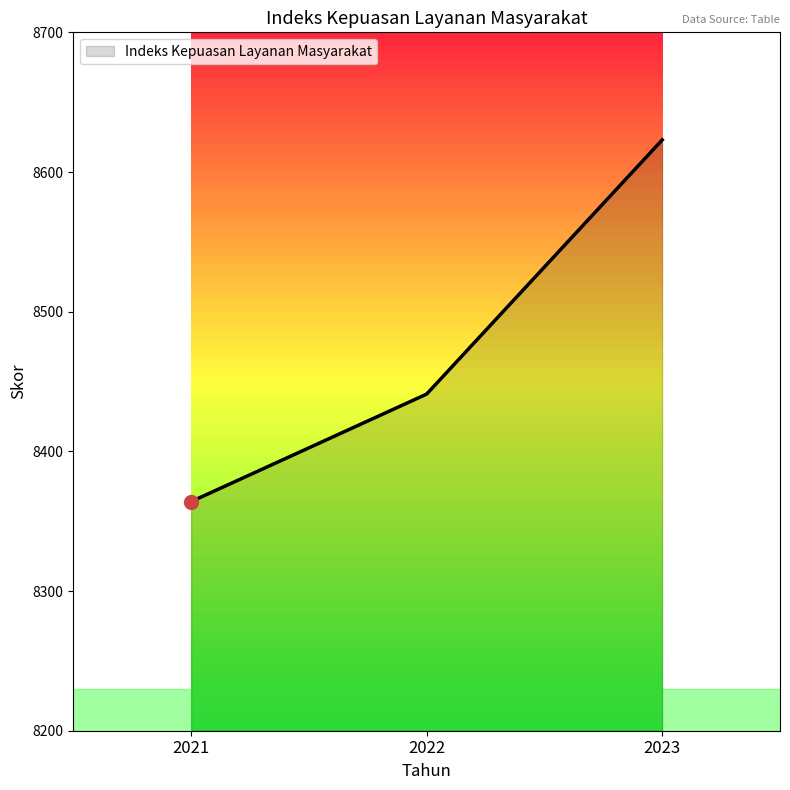

At which label is the value closest to 8493?

2022